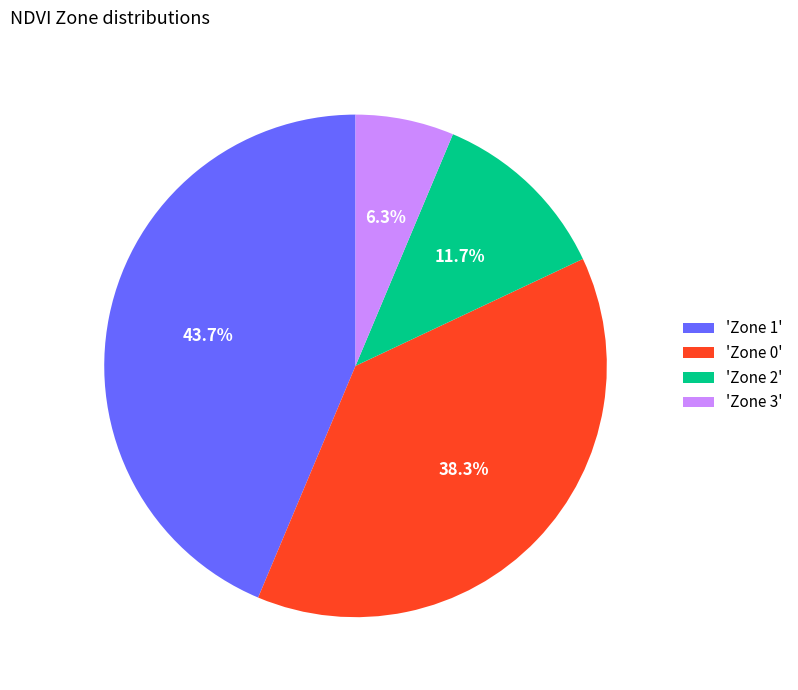

What is the total percentage of 'Zone 1' and 'Zone 0'?

82.0%